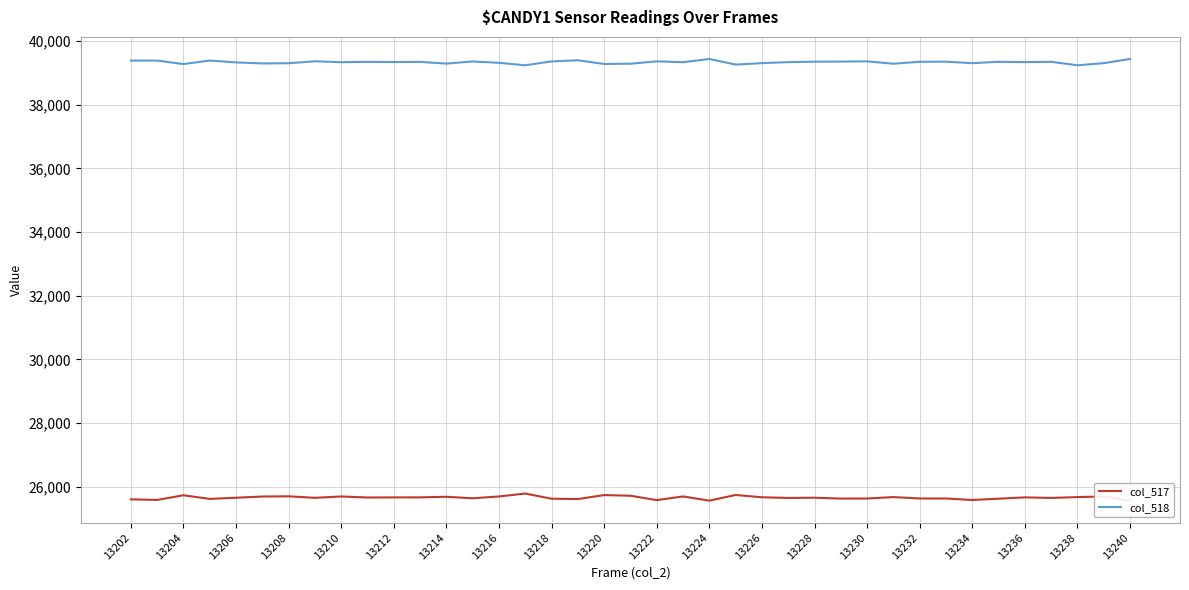

What is the minimum value for col_518?

39235